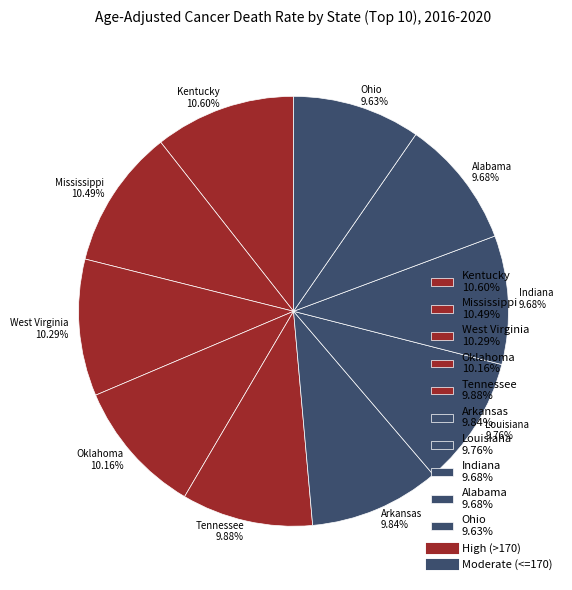

What percentage is the Louisiana slice, to the nearest percent?

10%